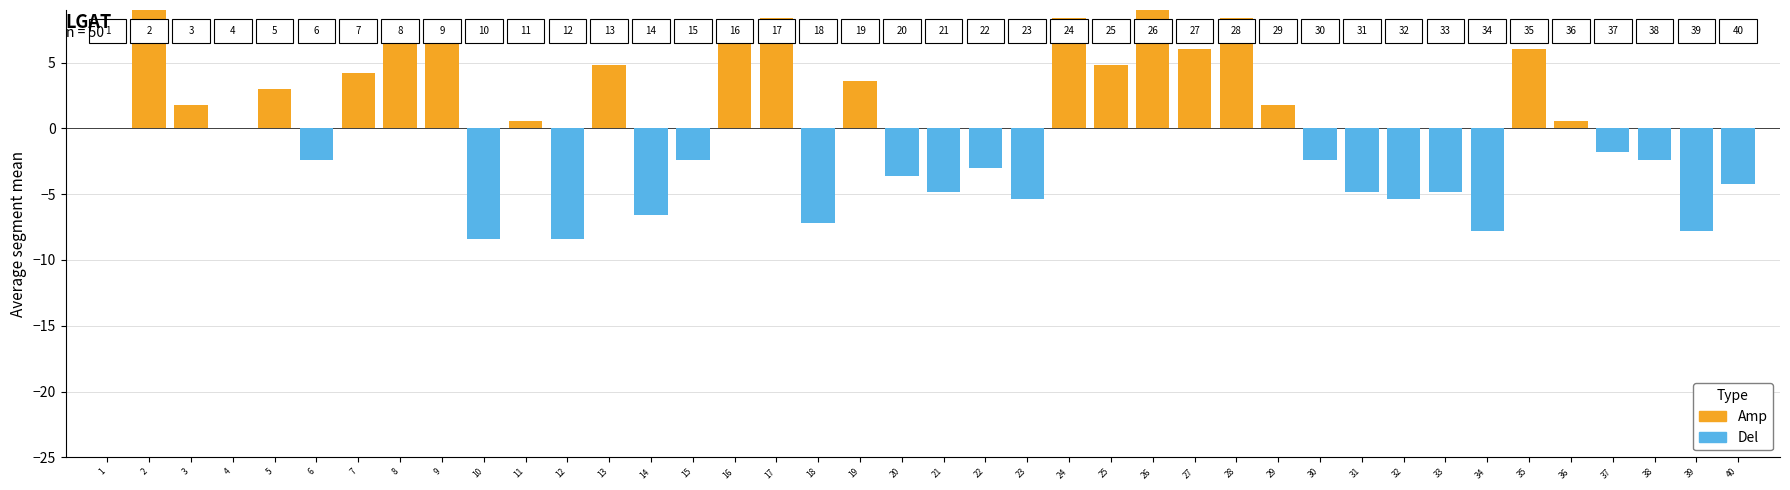

True or false: Amp has a value of 0.0 at 22.

True